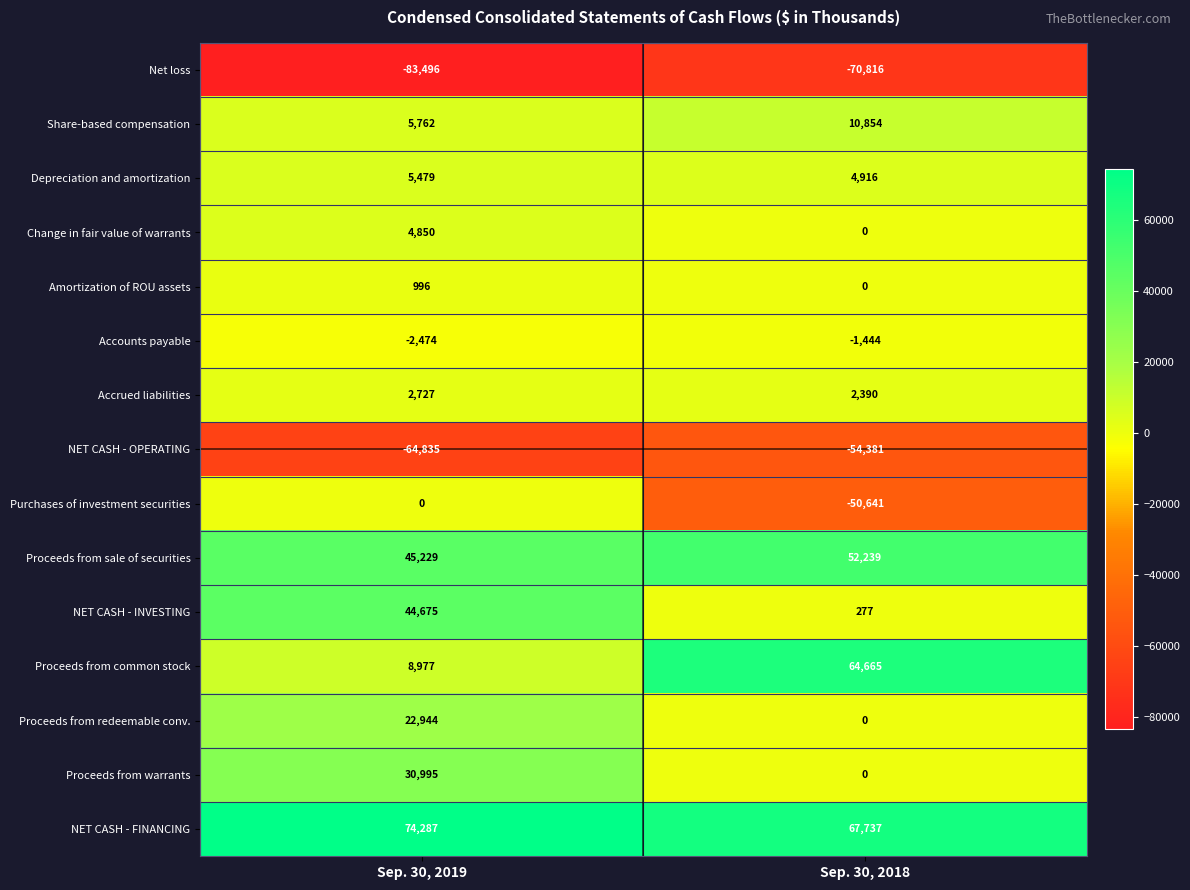

Reading left to right, extract all data points from this chart.

Net loss: -83496	-70816
Share-based compensation: 5762	10854
Depreciation and amortization: 5479	4916
Change in fair value of warrants: 4850	0
Amortization of ROU assets: 996	0
Accounts payable: -2474	-1444
Accrued liabilities: 2727	2390
NET CASH - OPERATING: -64835	-54381
Purchases of investment securities: 0	-50641
Proceeds from sale of securities: 45229	52239
NET CASH - INVESTING: 44675	277
Proceeds from common stock: 8977	64665
Proceeds from redeemable conv.: 22944	0
Proceeds from warrants: 30995	0
NET CASH - FINANCING: 74287	67737